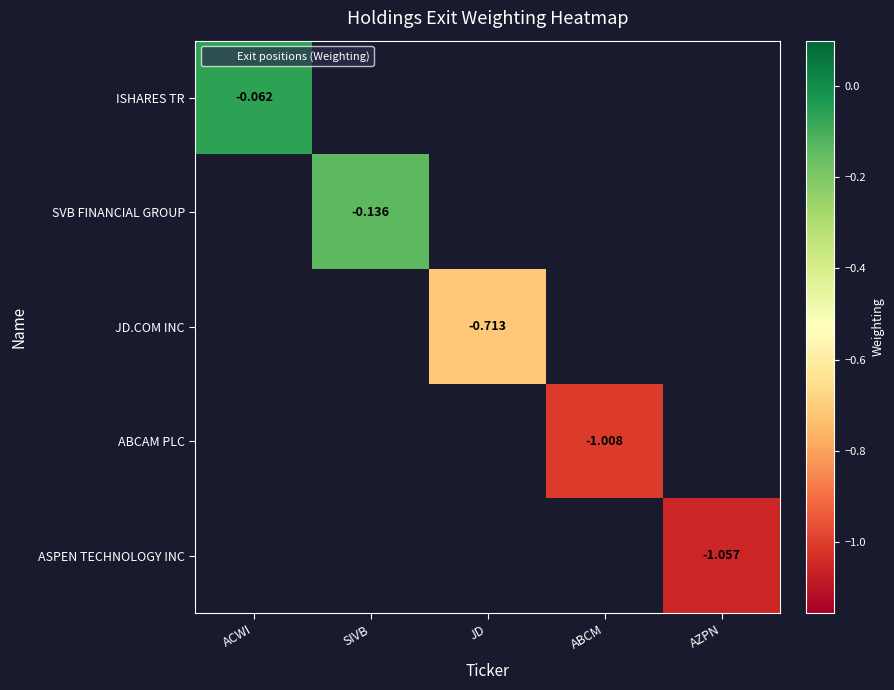

Is the value of JD.COM INC at SIVB greater than the value of ASPEN TECHNOLOGY INC at JD?

No